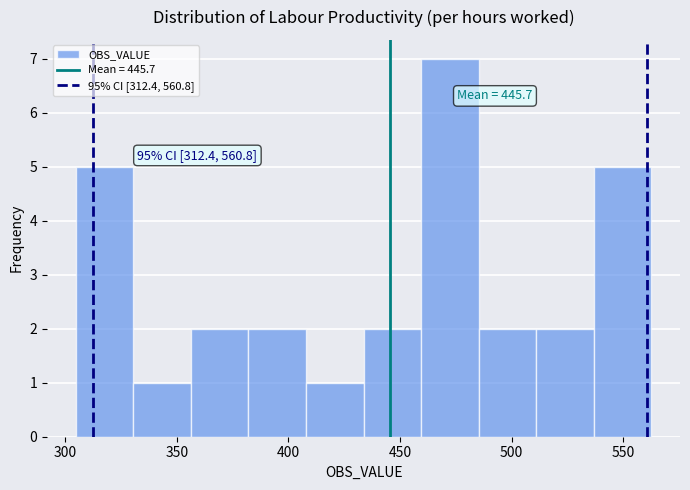

Over which range of the x-axis is the bar tallest?

460 to 485